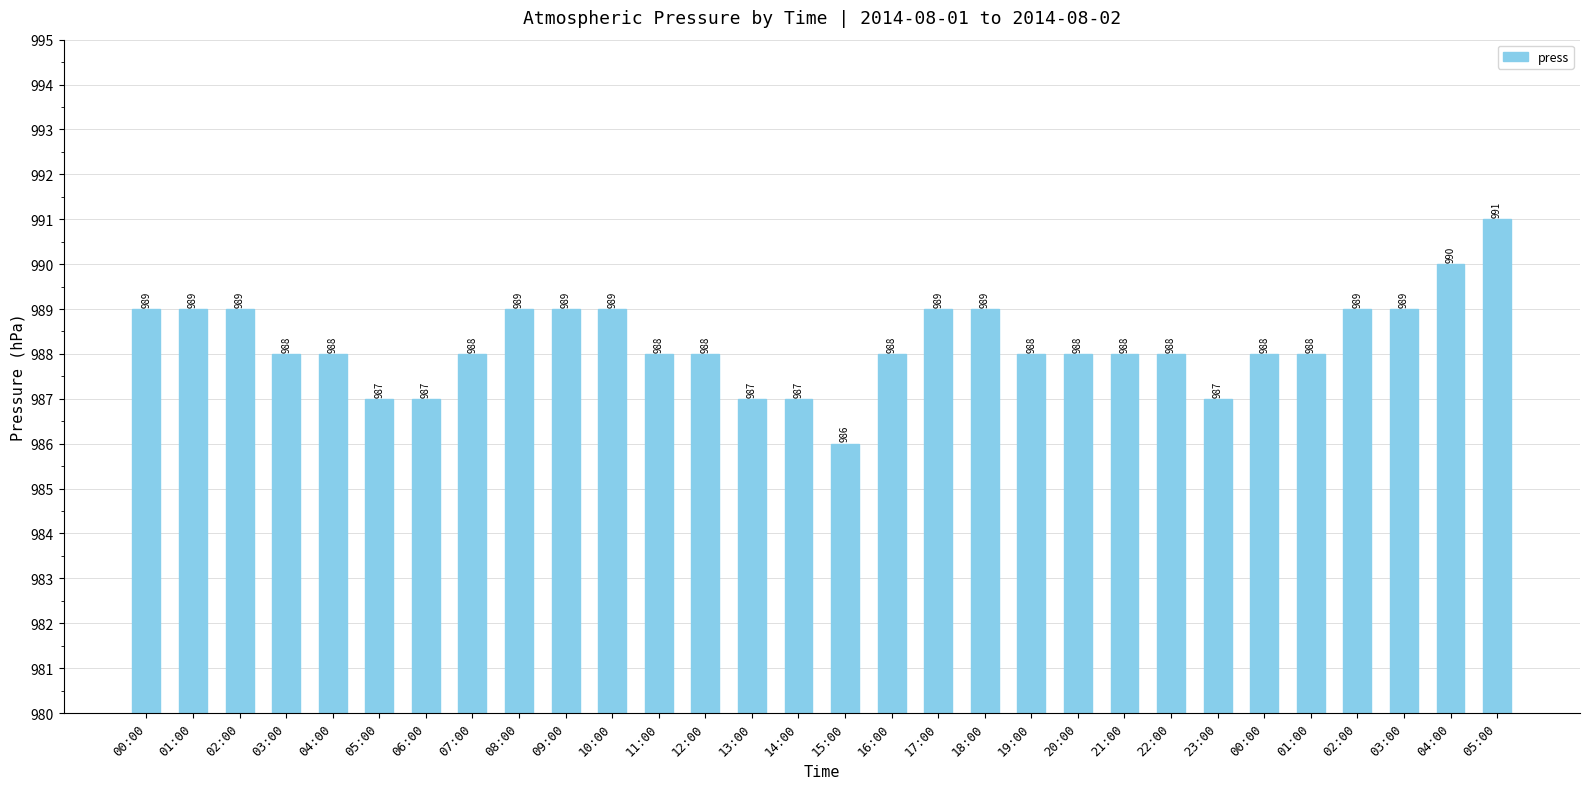

What is the value of the 1st bar from the left?

989